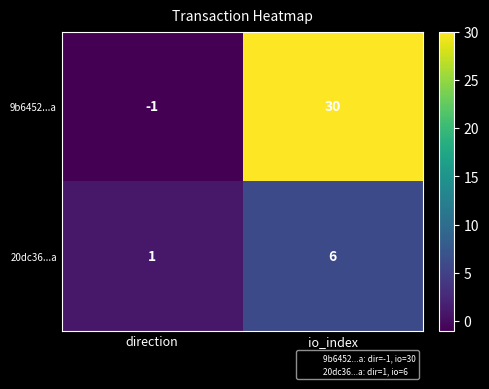

How many data points in 9b6452...a are less than 30?

1